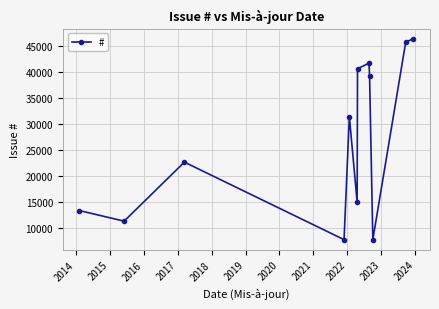

What is the smallest value displayed?

7859